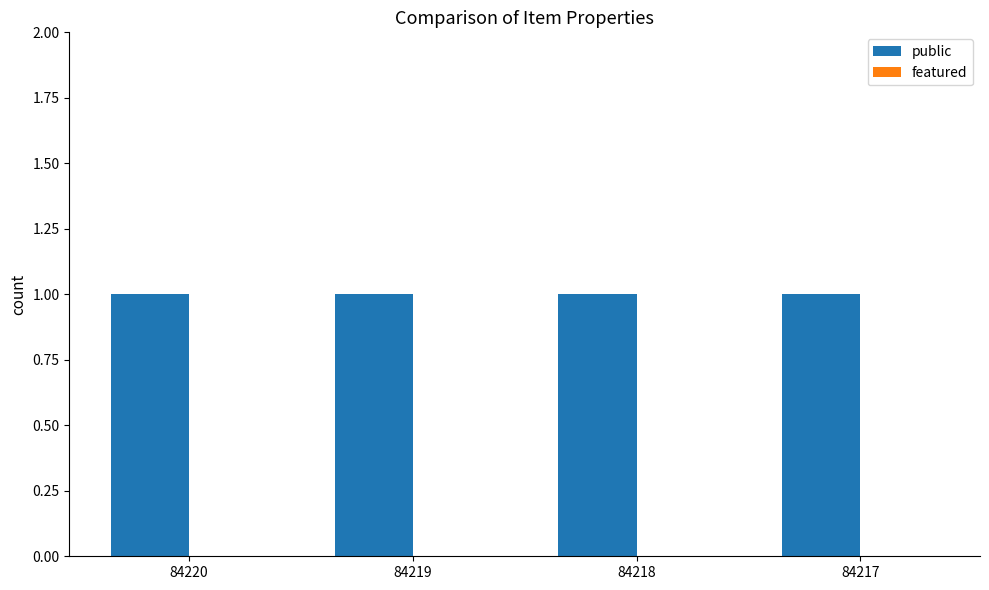

Reading right to left, list all the values displayed in this chart.

public: 1	1	1	1
featured: 0	0	0	0